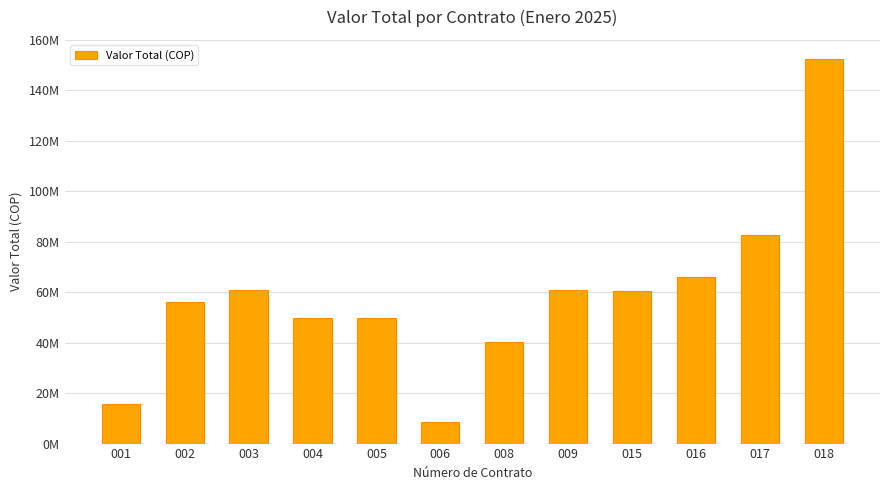

The chart shows a value of 82419203 at 005. True or false?

False